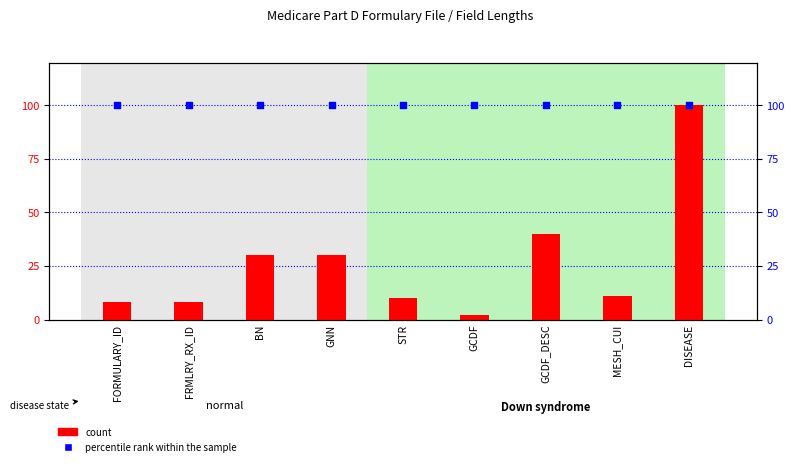

What are all the series names shown in the legend?

count, percentile rank within the sample